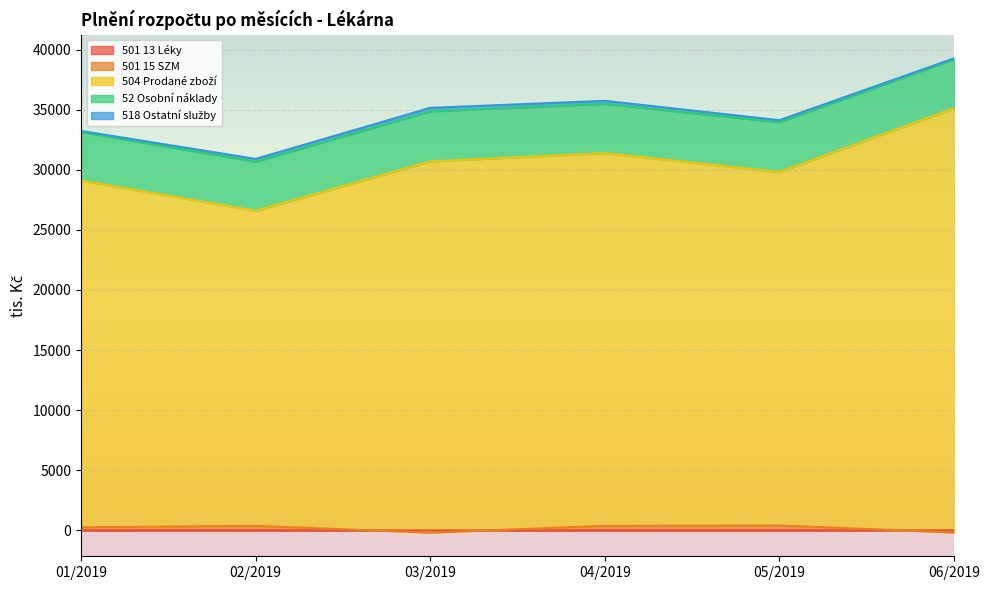

Where is the first local minimum for 501 15 SZM?

03/2019